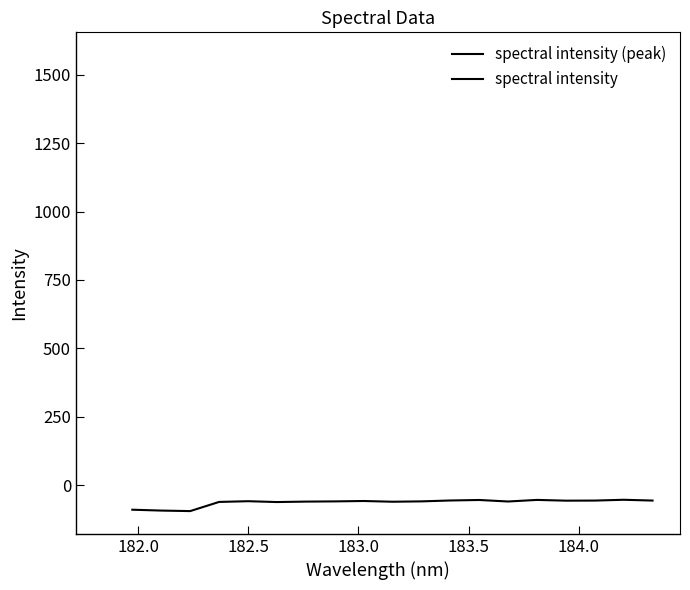

What is the sum of all values?

-1207.0